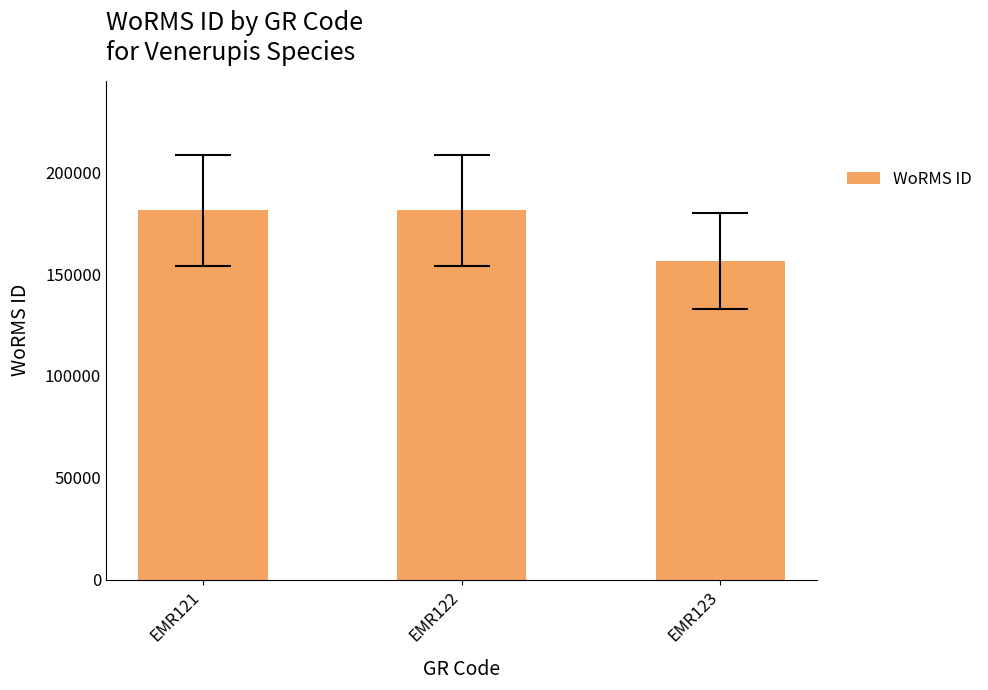

Where is the data nearest to the value 168929?

EMR121